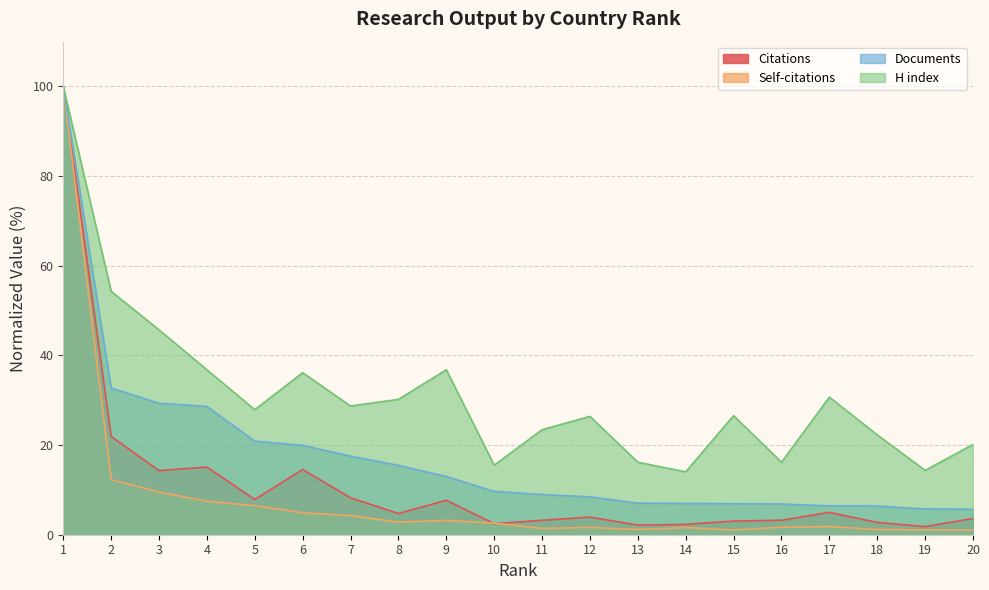

Between 10 and 14, which series saw the biggest shift?

Documents